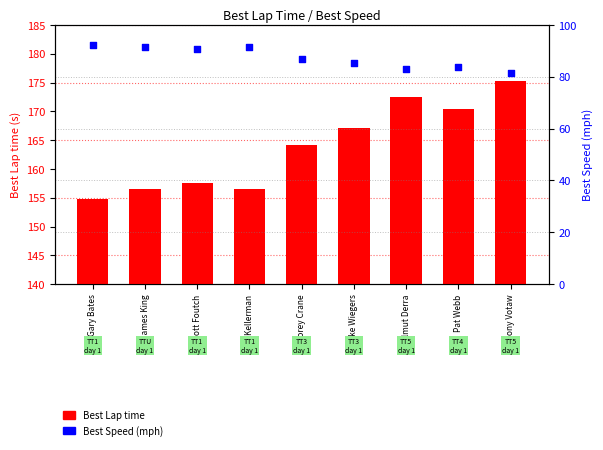

Is the value of Best Lap time at Helmut Derra greater than the value of Best Speed at Scott Foutch?

Yes